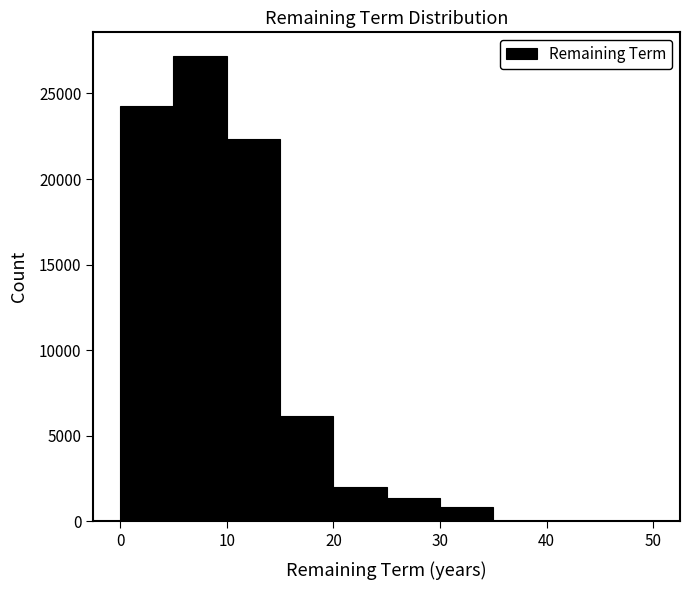

Reading left to right, transcribe this chart: for each bar, give the range it covers on the x-axis and its height. The values are not printed on the chart, so give them approximately, as read against the axis.

0 to 5: 24500
5 to 10: 27000
10 to 15: 22500
15 to 20: 6000
20 to 25: 2000
25 to 30: 1500
30 to 35: 1000
35 to 40: 0
40 to 45: 0
45 to 50: 0